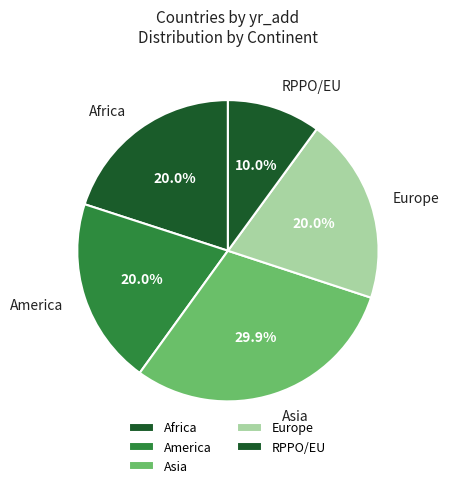

Is there a majority slice in this chart?

No